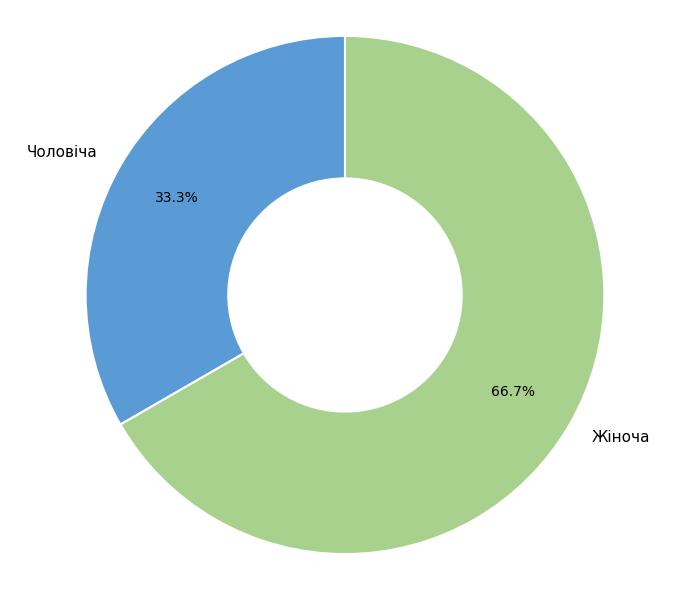

Is Жіноча the majority of the pie?

Yes